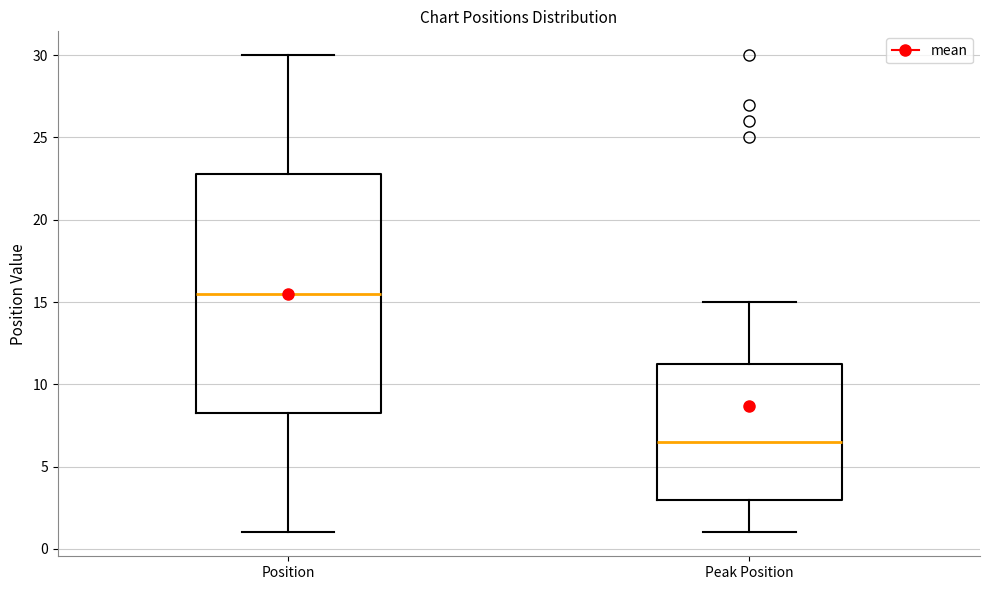

Which box has the lowest median line?

Peak Position